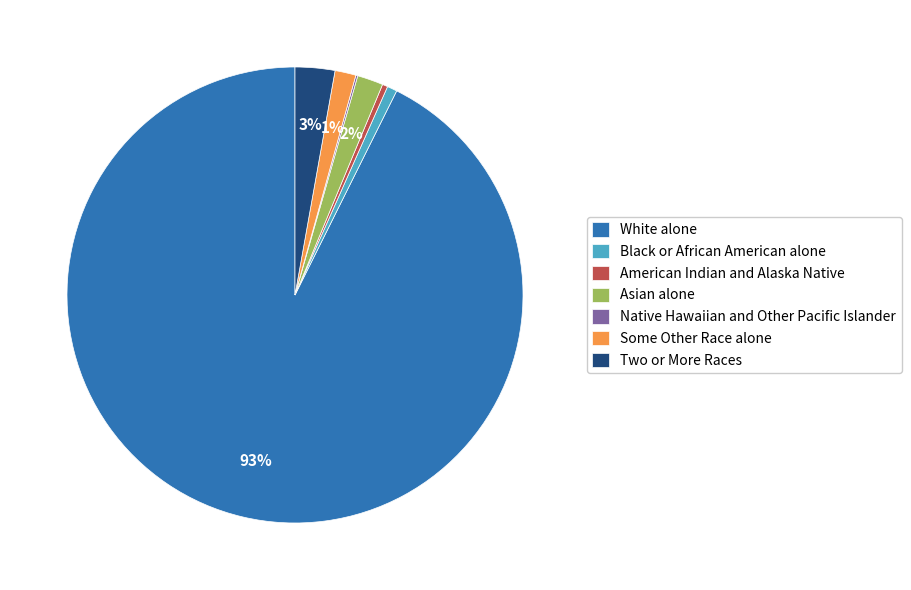

Combined, do Asian alone and Black or African American alone account for over 50%?

No